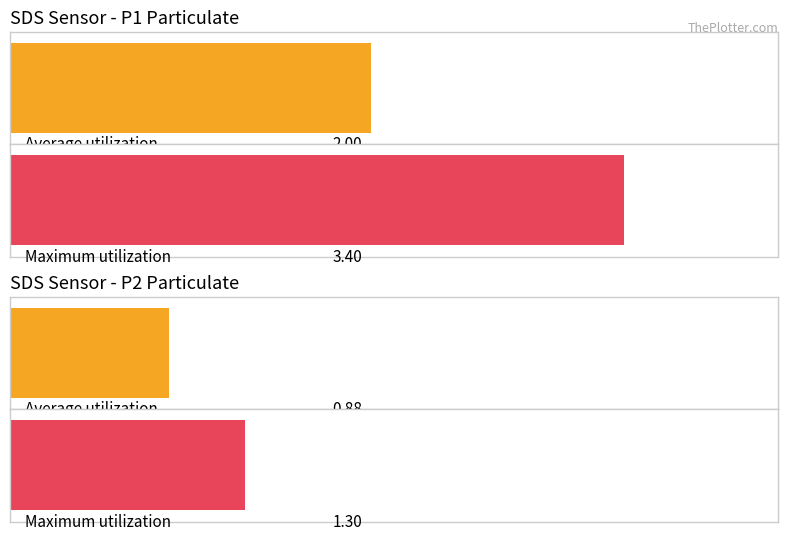

Which series has the widest spread of values?

SDS_P1